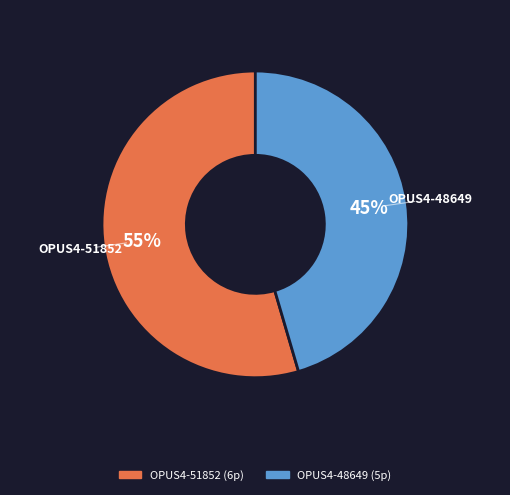

How many slices are in this pie chart?

2